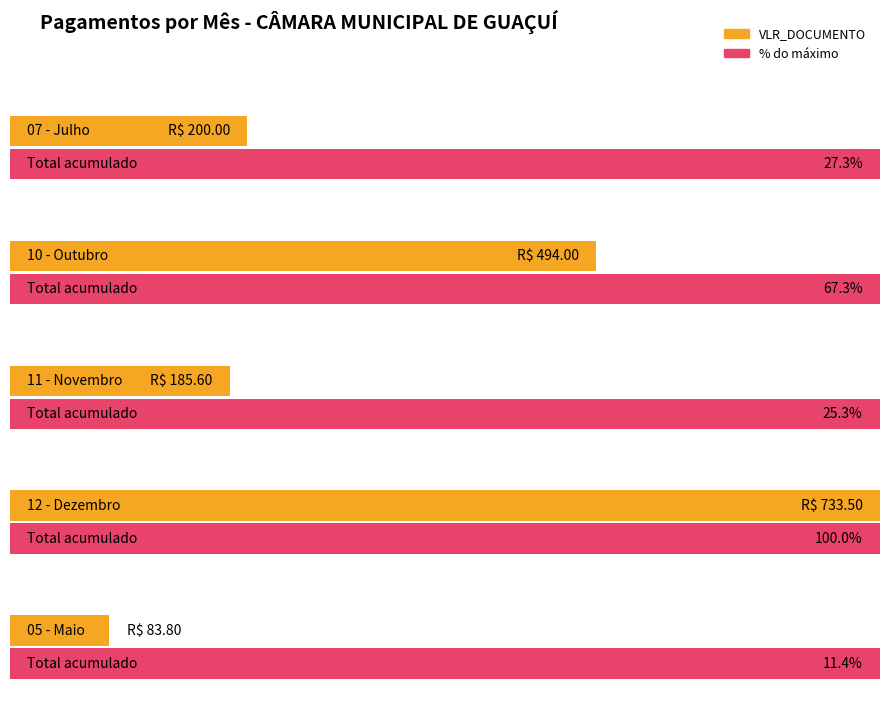

Is it true that the value at 05 - Maio is 127.0?

False